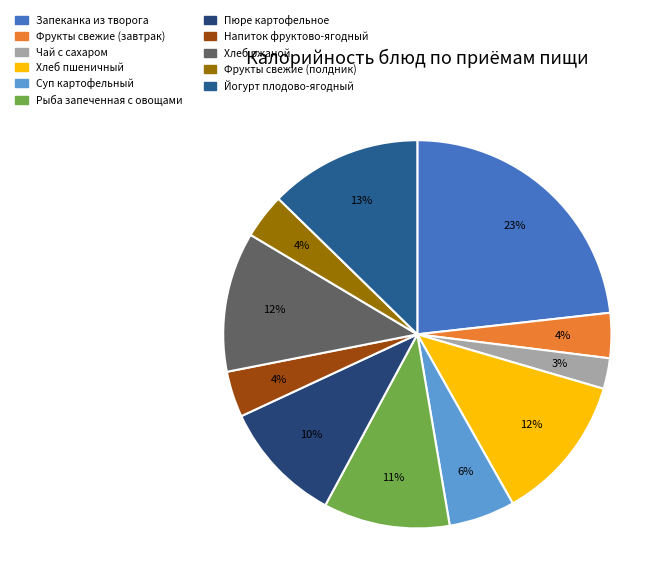

To the nearest percent, what is the combined percentage of Пюре картофельное and Рыба запеченная с овощами?

21%